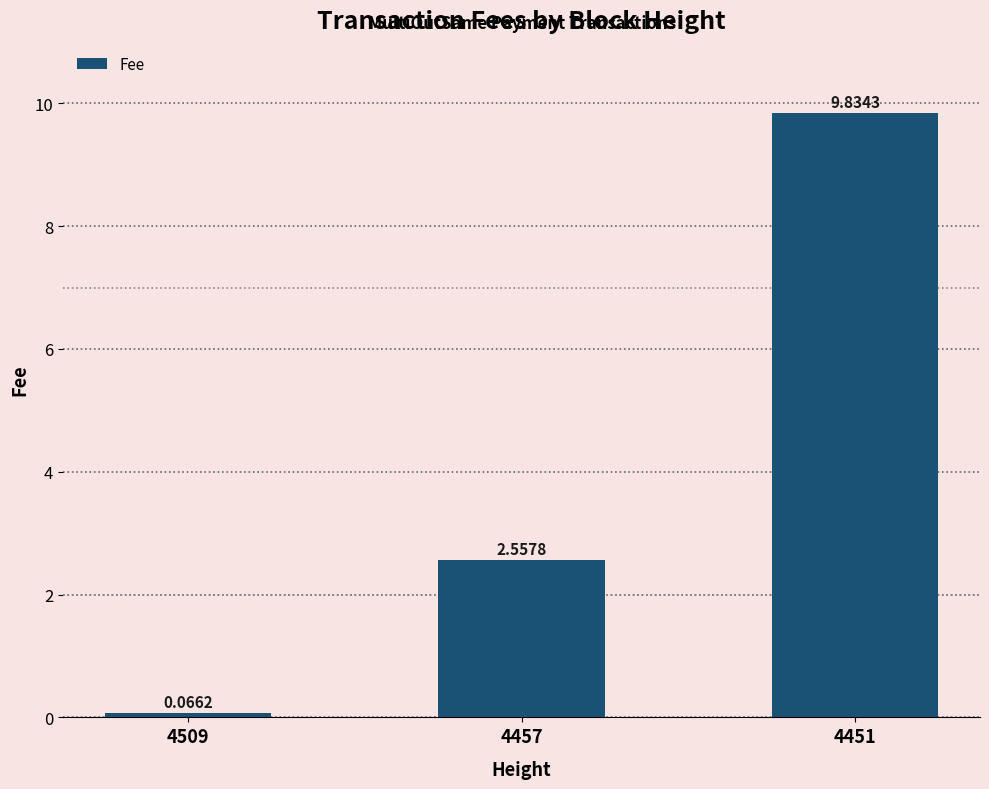

At which label is the value closest to 4?

4457